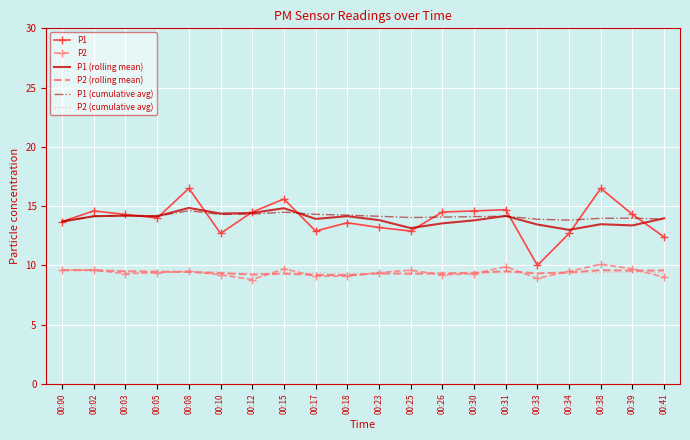

What is the maximum value shown in the chart?

16.5